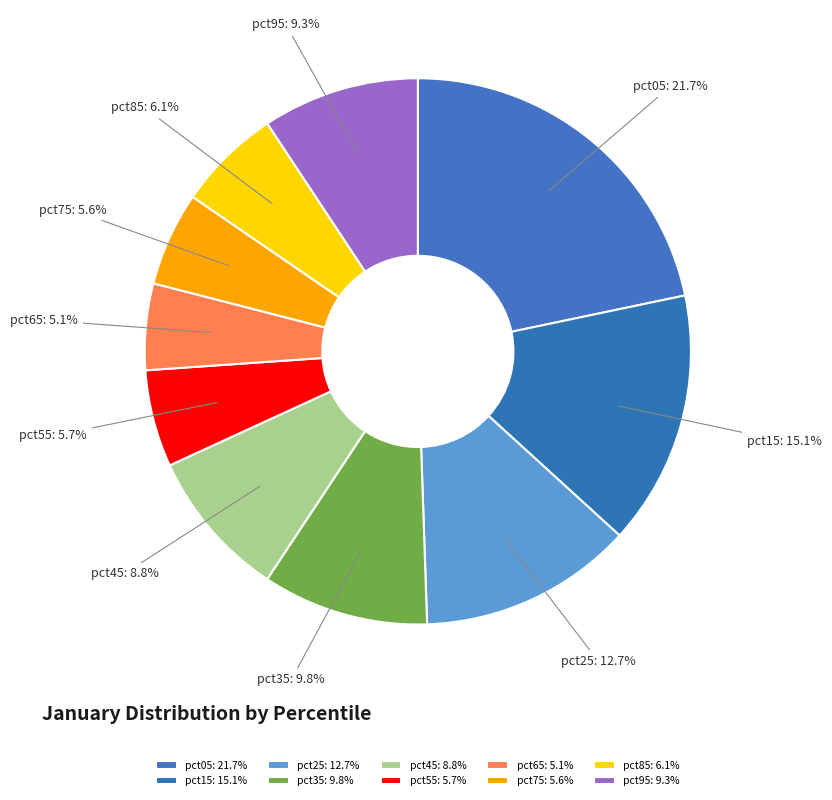

To the nearest percent, what is the average slice percentage?

10%